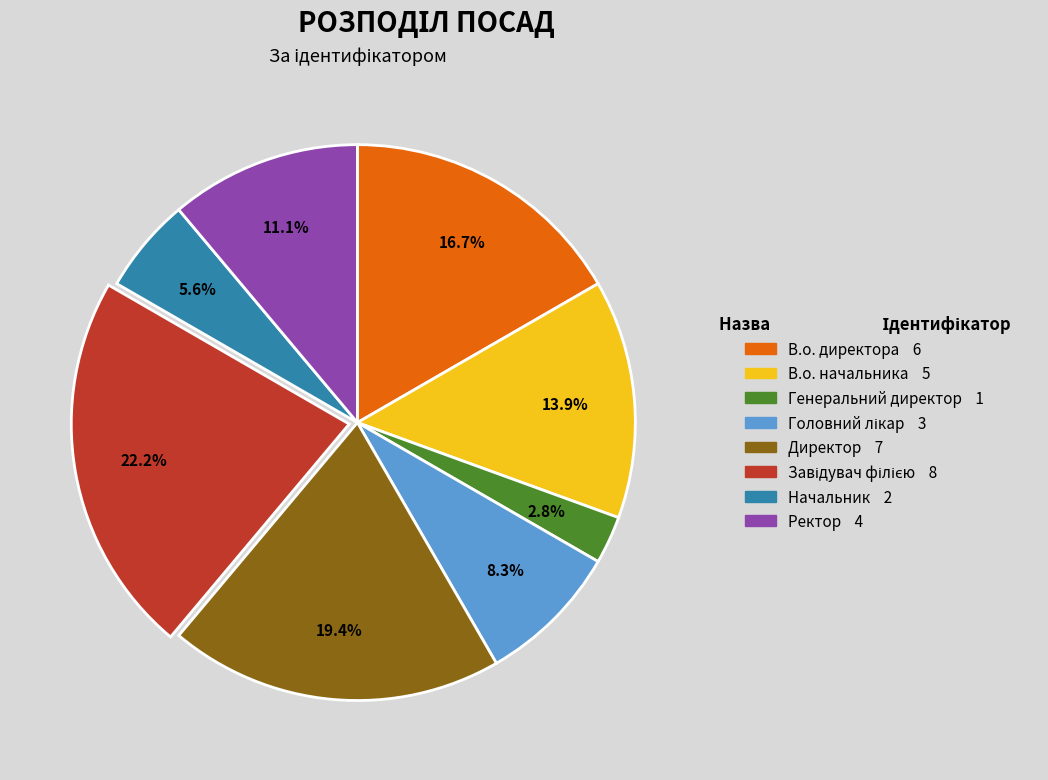

Does В.о. начальника account for over 50% of the chart?

No